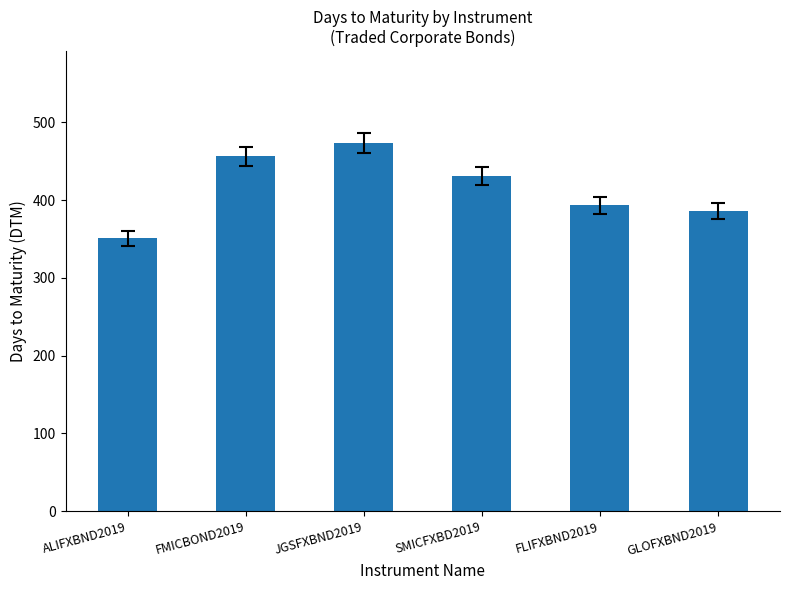

Reading right to left, extract all data points from this chart.

GLOFXBND2019=386	FLIFXBND2019=393	SMICFXBD2019=431	JGSFXBND2019=473	FMICBOND2019=456	ALIFXBND2019=351